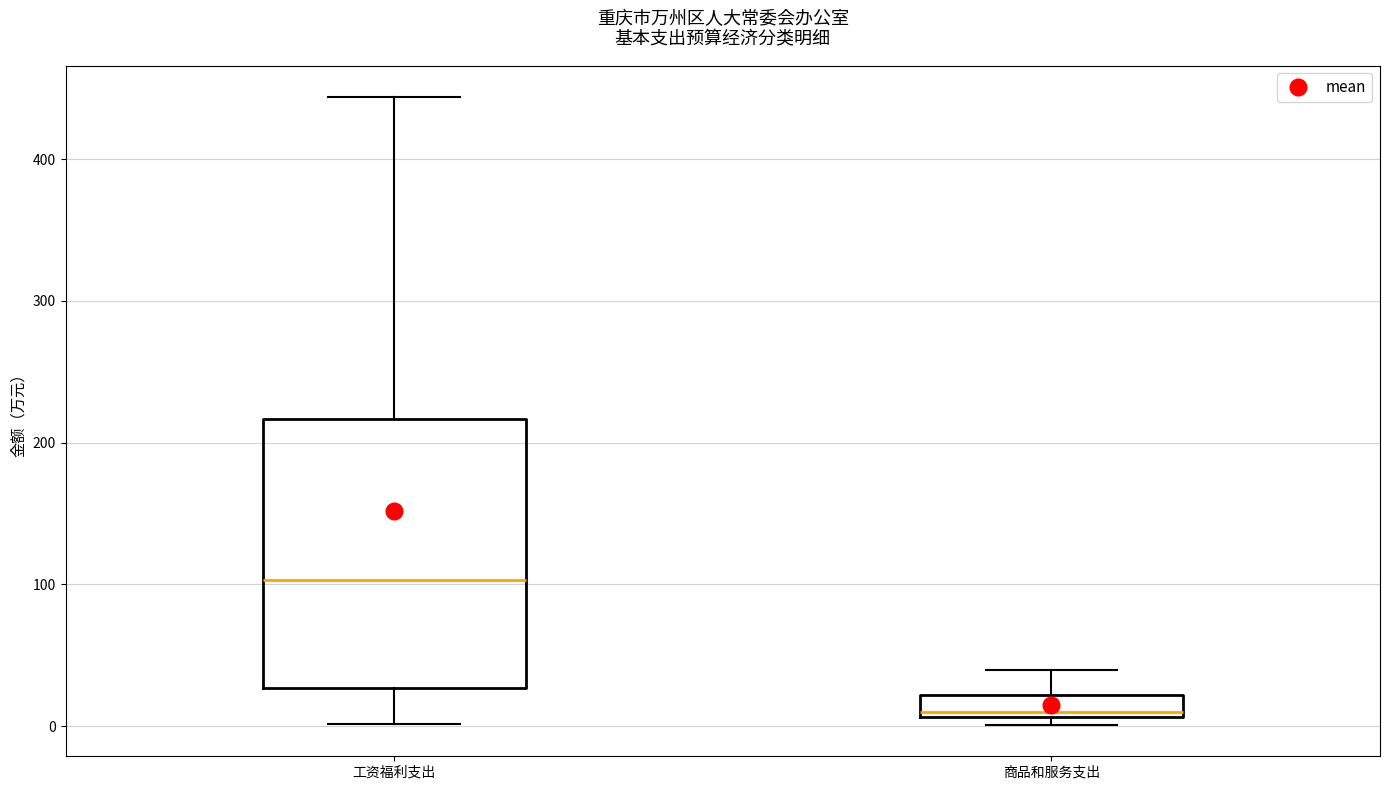

Reading left to right, read every box against the y-axis: the position of its median line, the range the box covers, and the ends of its whiskers. The values are not printed on the chart, so give them approximately, as read against the axis.

工资福利支出: median 100, box 30 to 220, whiskers 0 to 440
商品和服务支出: median 10 (just above the box's lower edge), box 10 to 20, whiskers 0 to 40